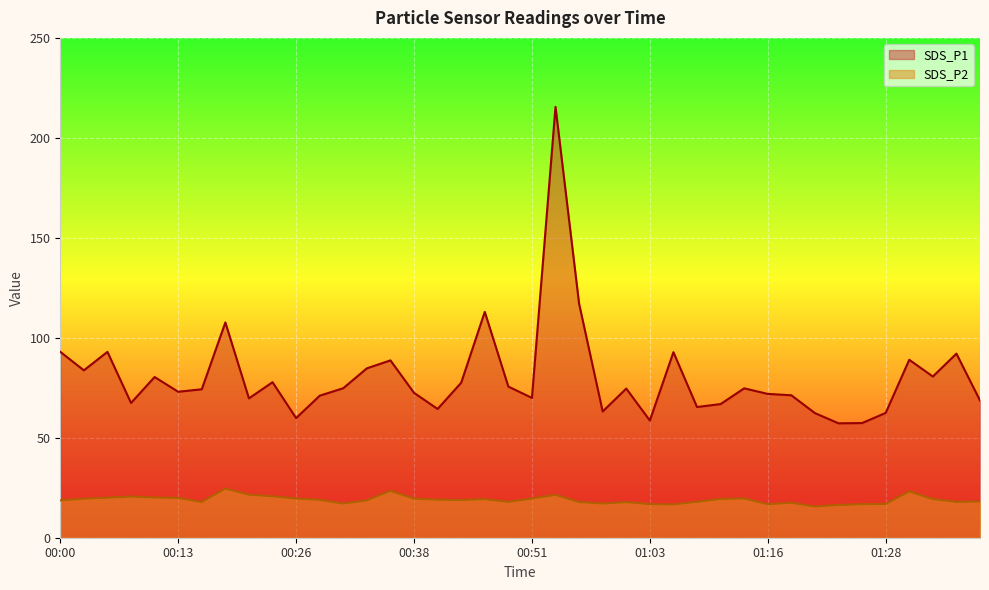

Which has a higher value, 01:28 or 00:00?

00:00